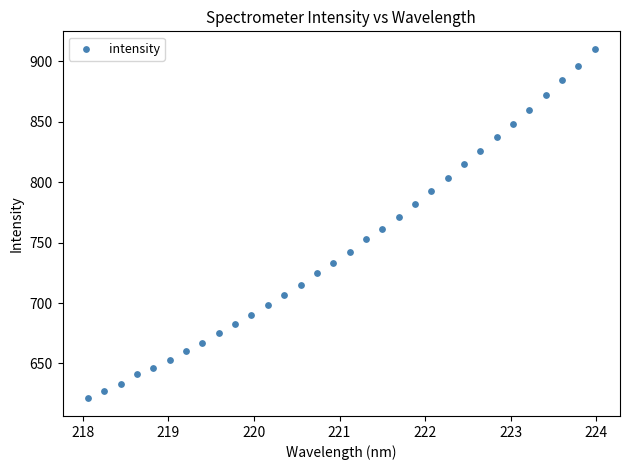

What is the range of Y values (max minus min)?

289.5